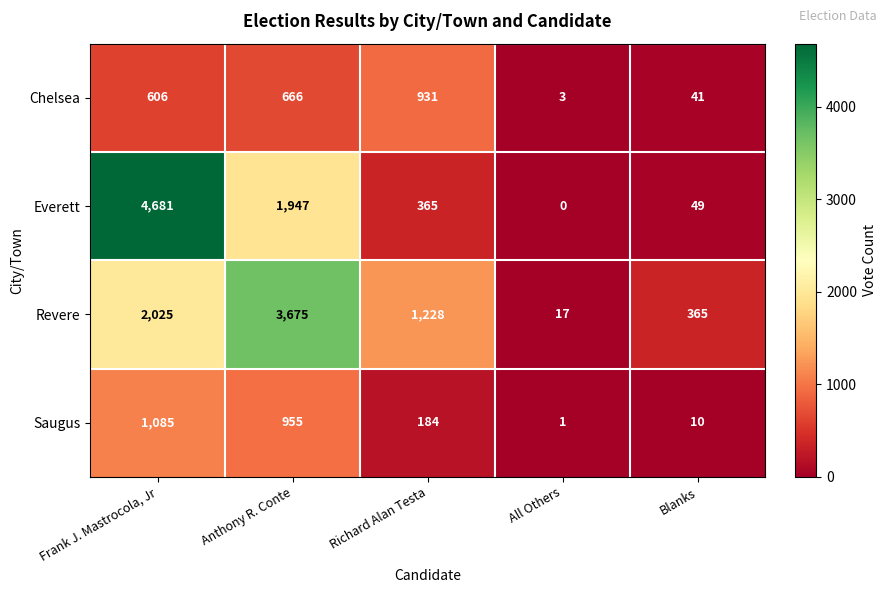

At which label does Saugus reach its minimum?

All Others